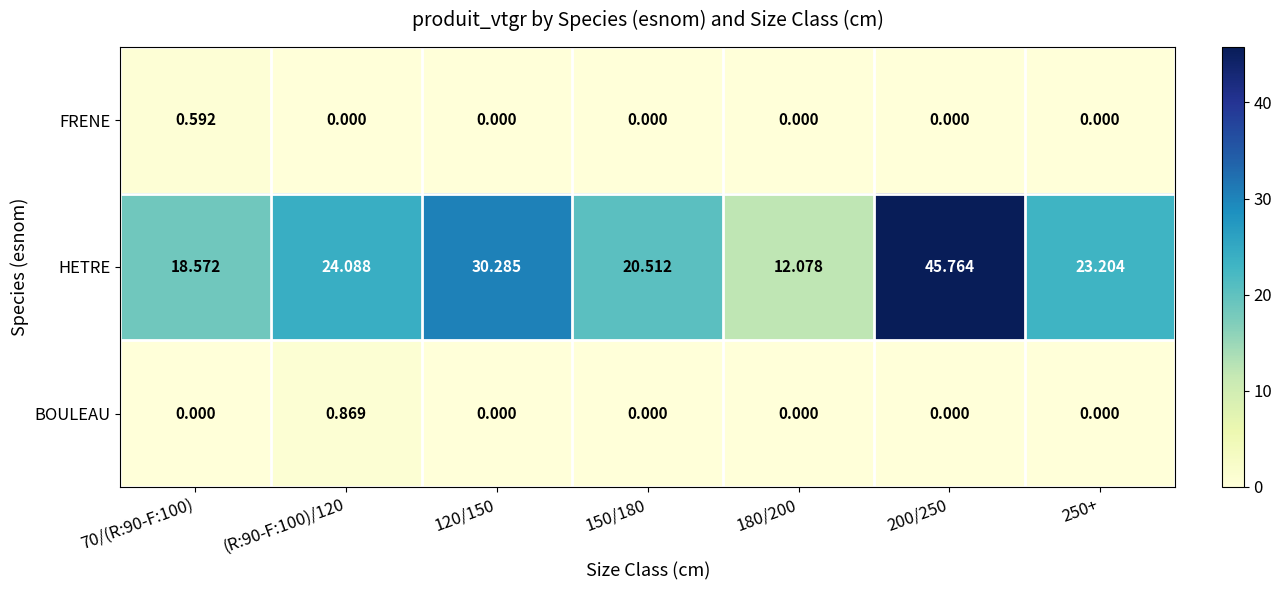

Between 150/180 and 250+, which series saw the biggest shift?

HETRE